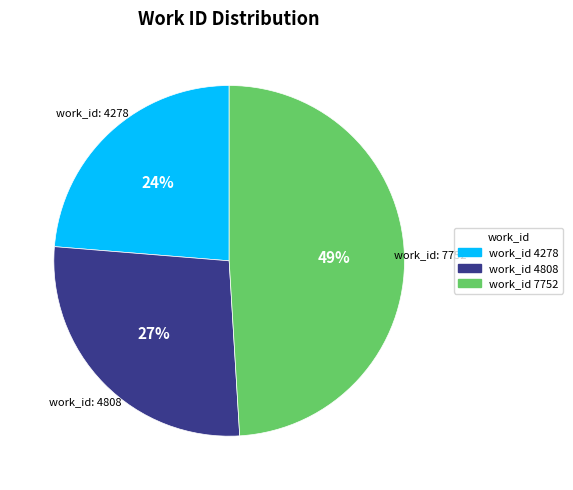

To the nearest percent, what is the average slice percentage?

33%